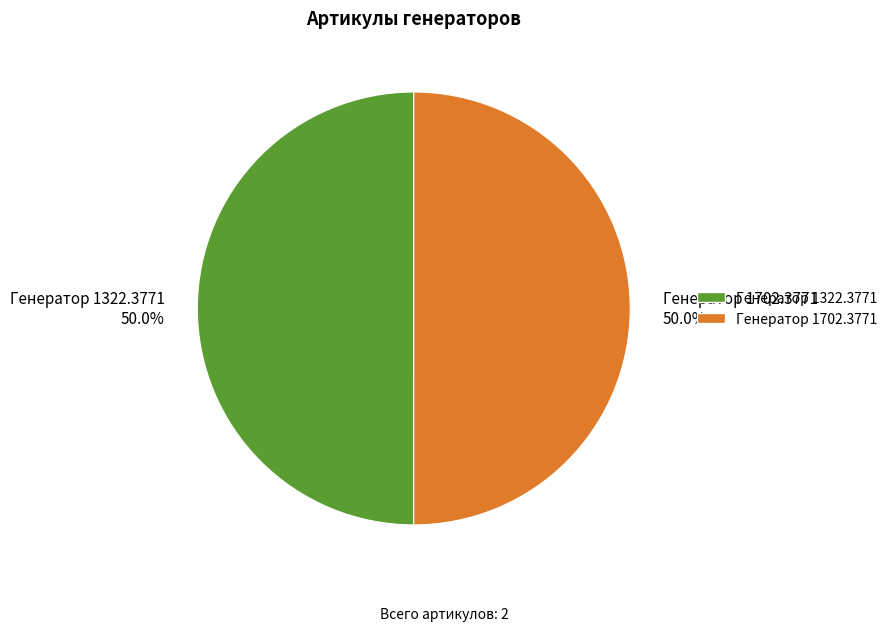

Approximately how many times larger is the value at Генератор 1322.3771 compared to Генератор 1702.3771?

1.0